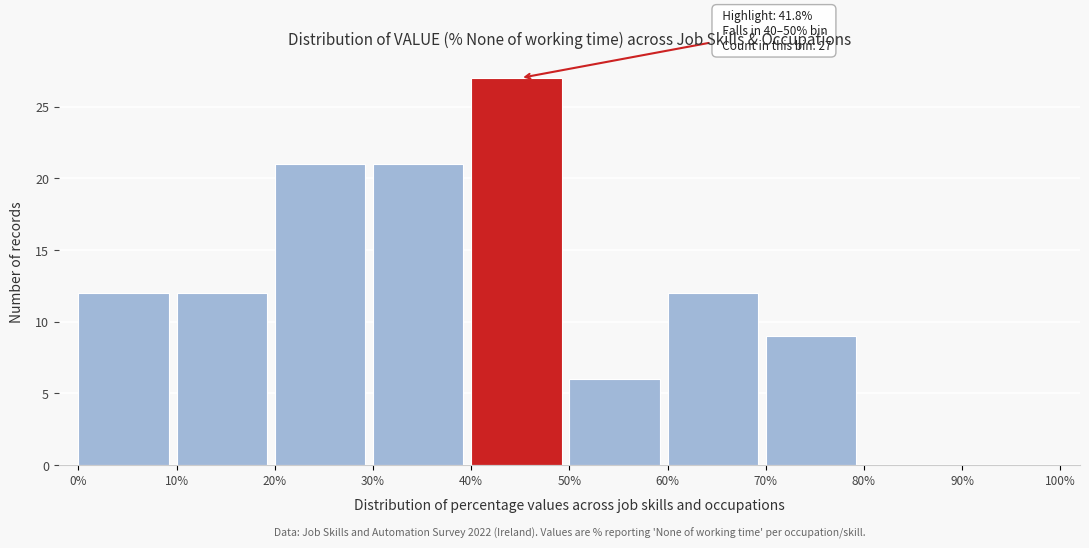

Over which range of the x-axis is the bar tallest?

40% to 50%